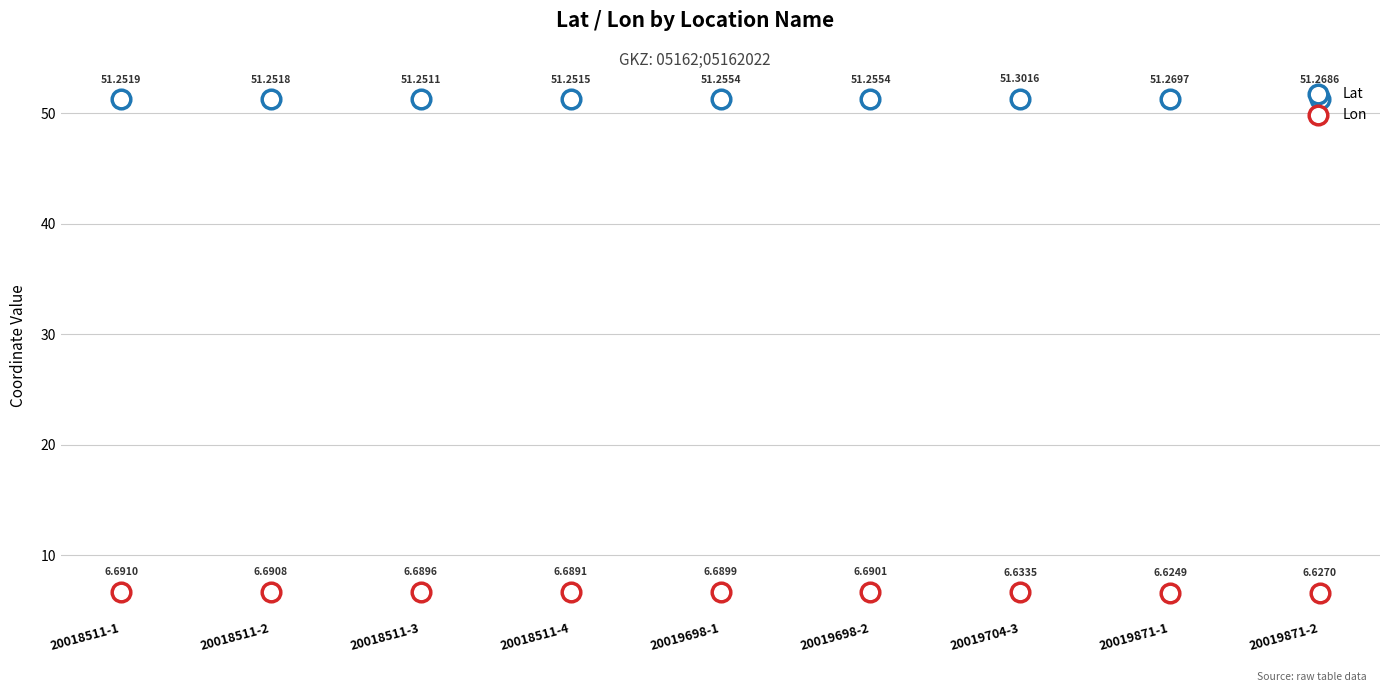

Which series has the widest spread of Y values?

Lon